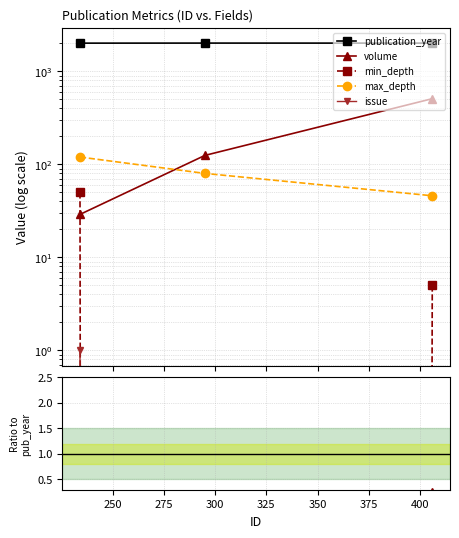

What is the difference between the highest and lowest values at 275?

2014.0